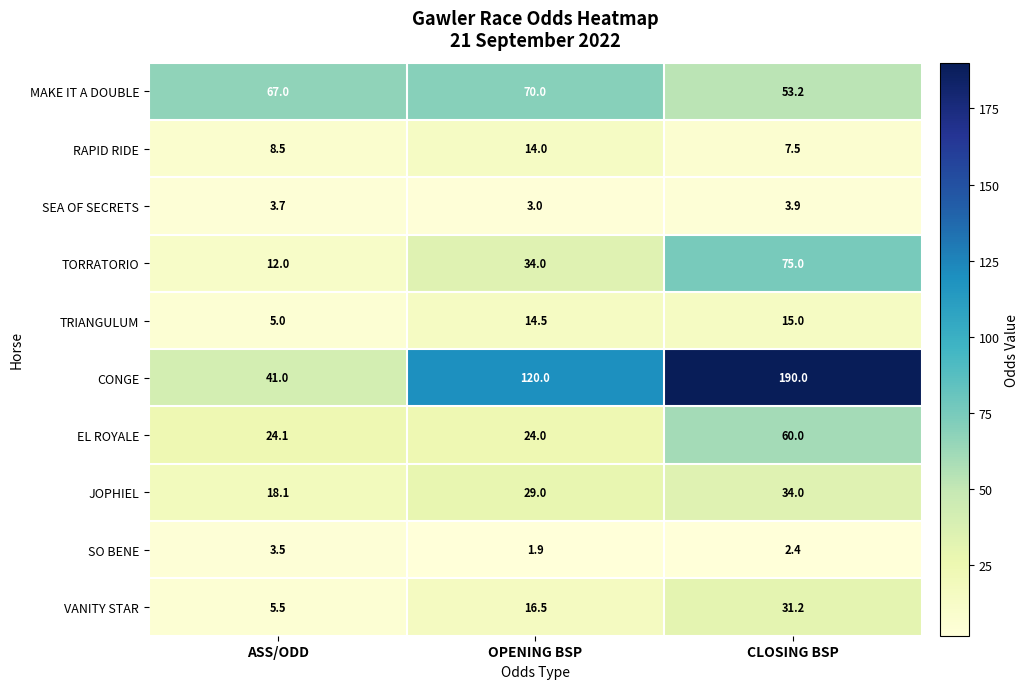

What is the average value of the TORRATORIO series?

40.3